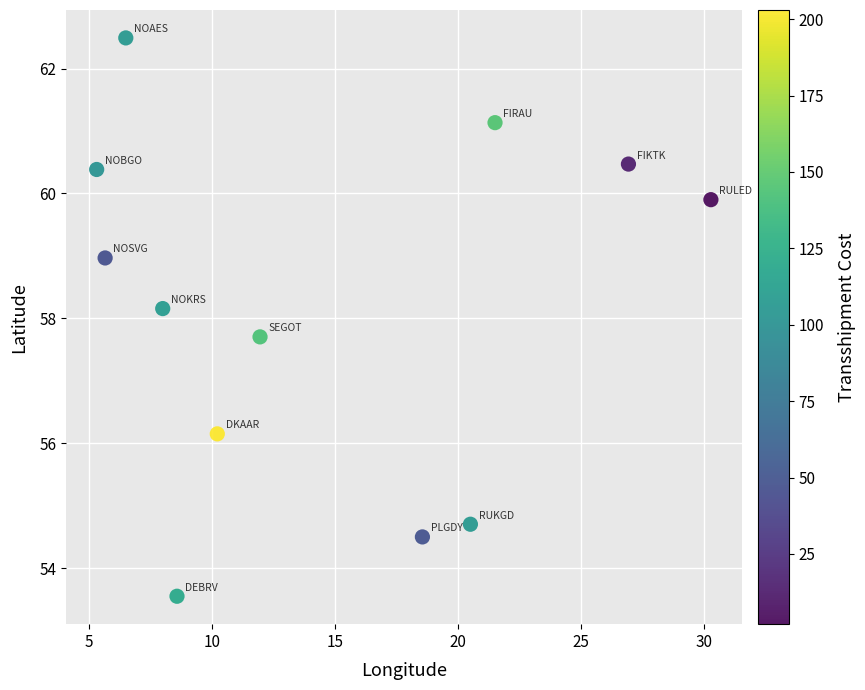

What Y value in the scatter plot is closest to 58?

58.2